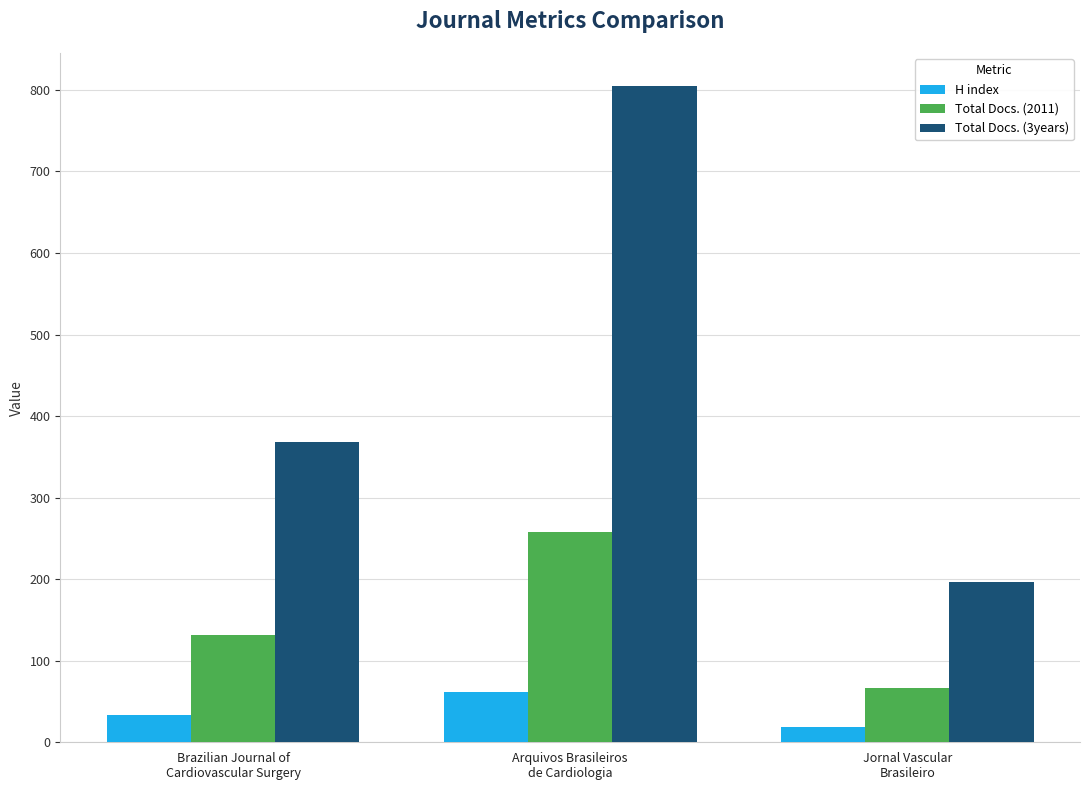

List the series in order of their overall mean, lowest first.

H index, Total Docs. (2011), Total Docs. (3years)